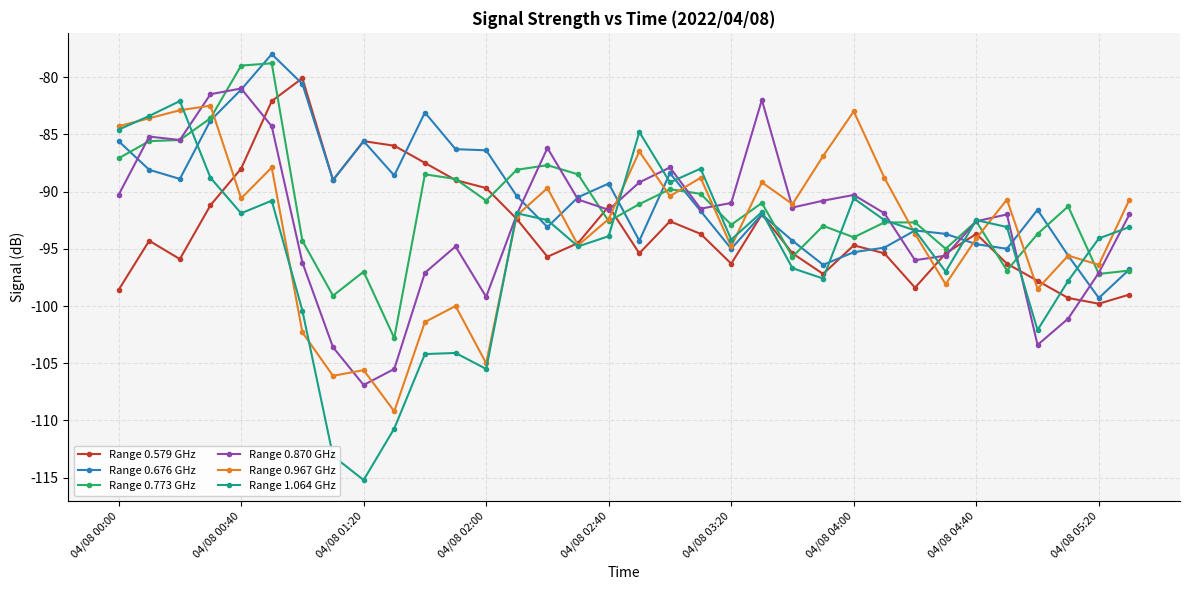

What is the minimum value for Range 0.967 GHz?

-109.2